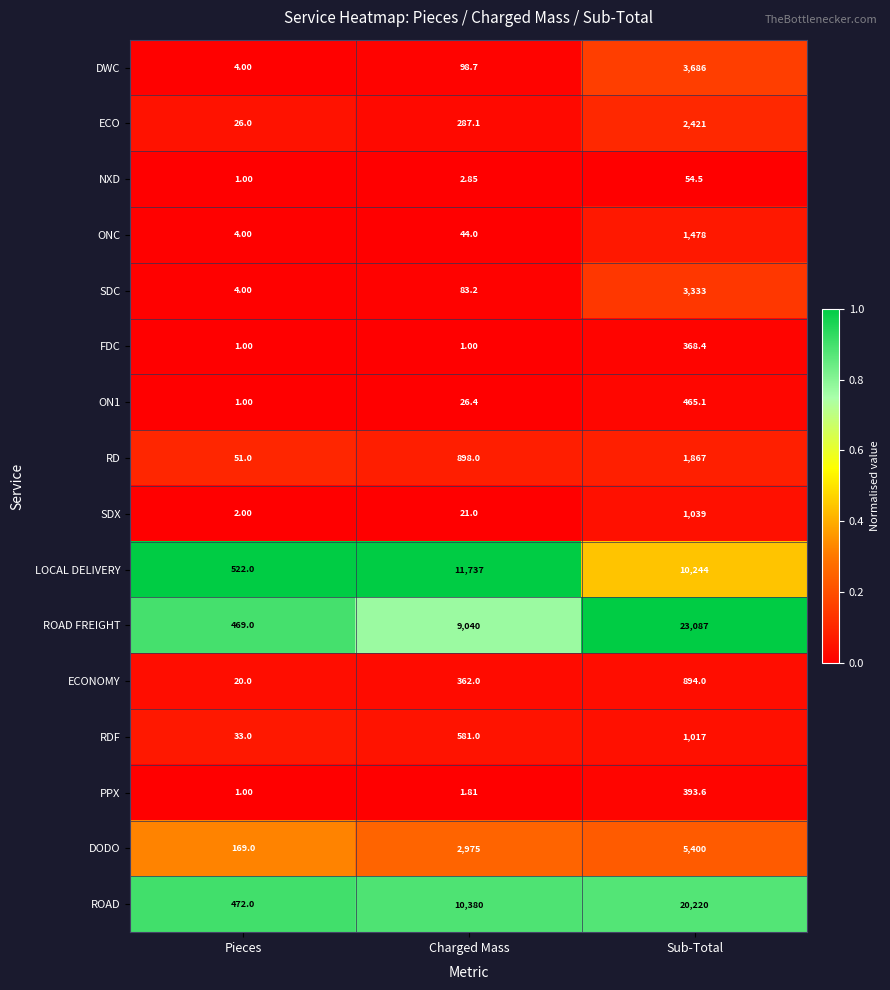

How many series are shown in this chart?

16